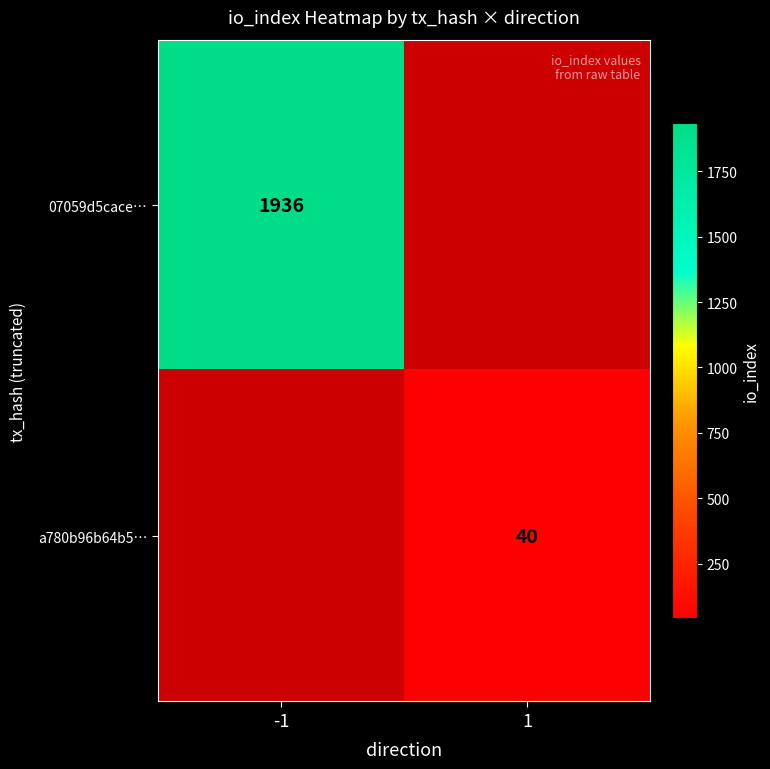

The 07059d5cace… series shows 2706.8 at -1. True or false?

False